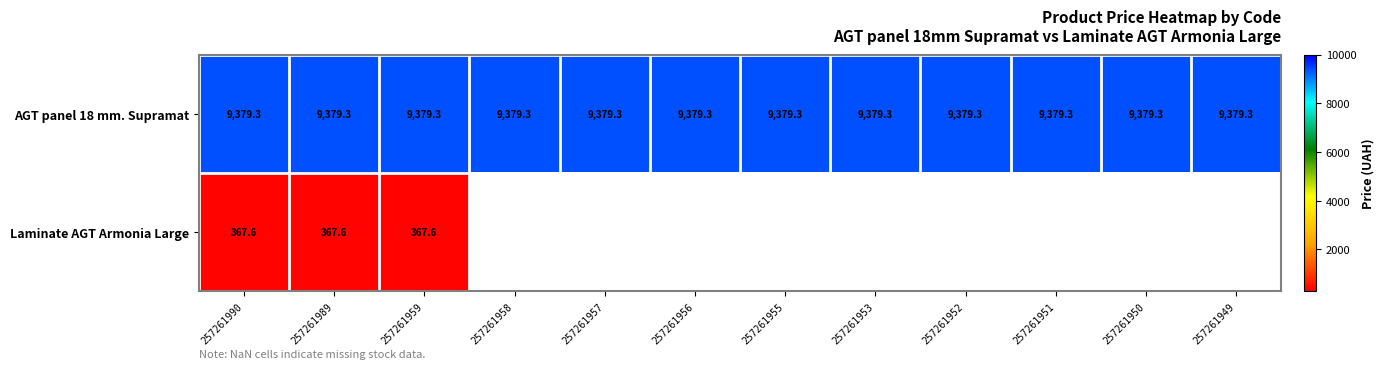

At which label does Laminate AGT Armonia Large reach its minimum?

257261990